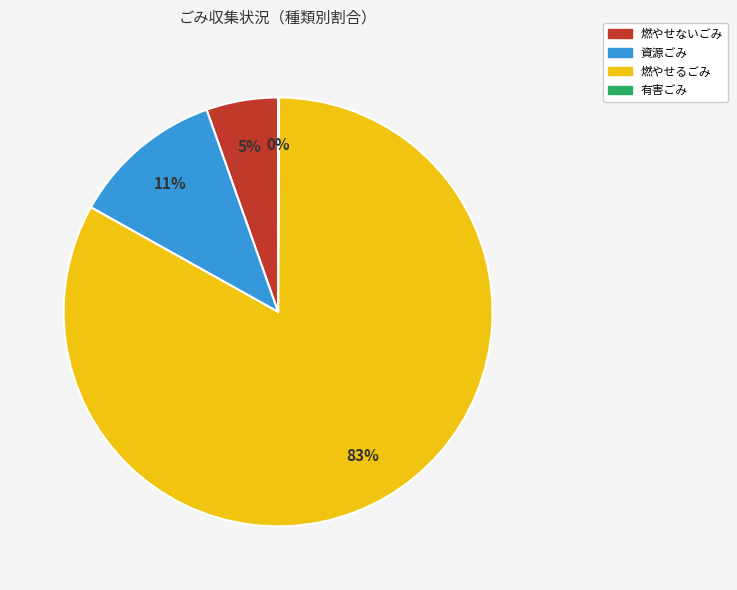

To the nearest percent, what portion does 燃やせないごみ represent?

5%